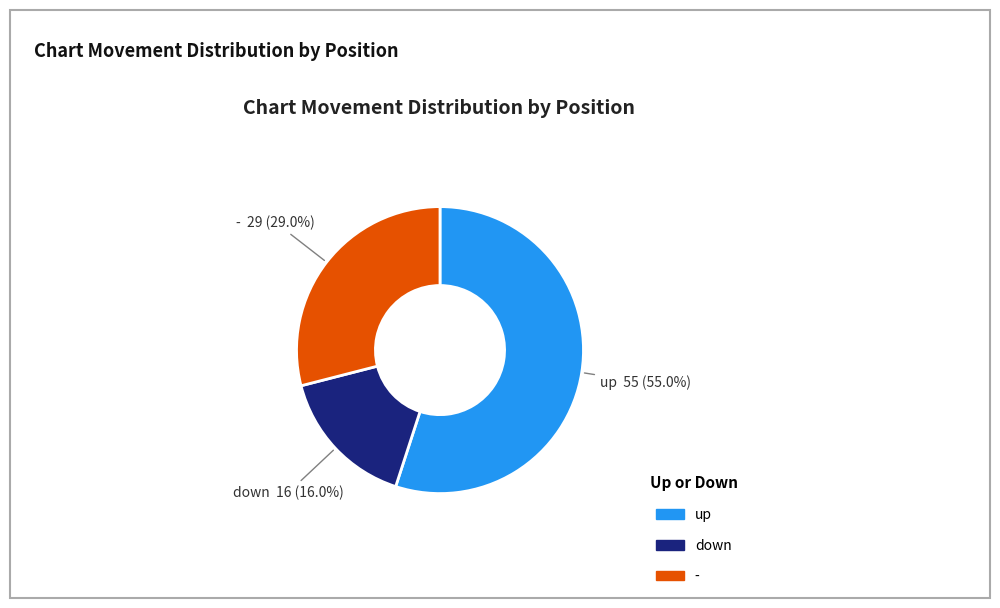

What is the ratio of the value at - to the value at up?

0.5